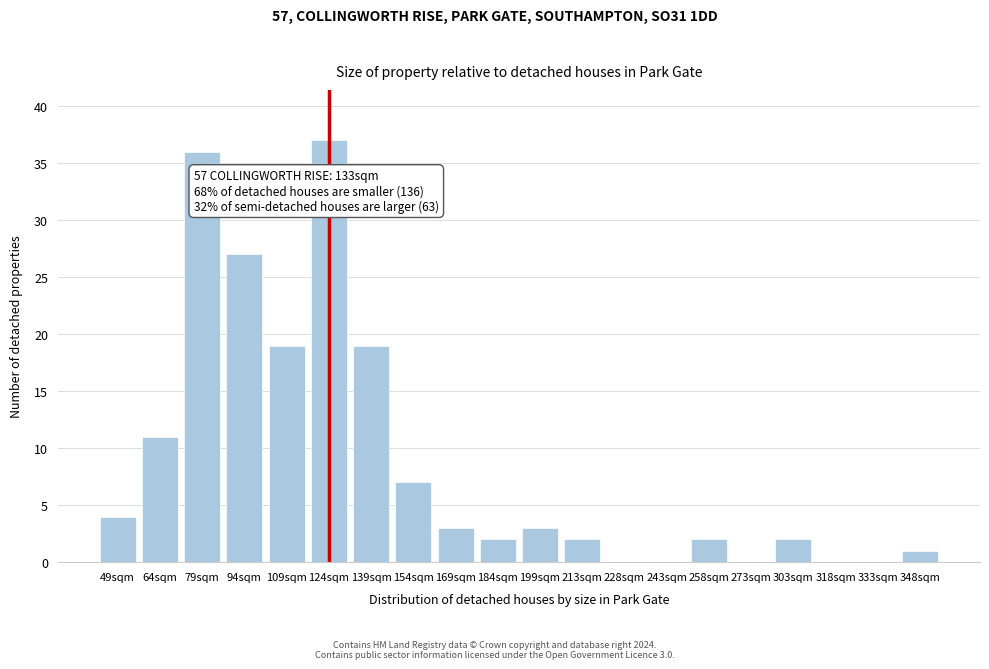

Reading right to left, transcribe all the data shown in this chart.

348sqm=1	333sqm=0	318sqm=0	303sqm=2	273sqm=0	258sqm=2	243sqm=0	228sqm=0	213sqm=2	199sqm=3	184sqm=2	169sqm=3	154sqm=7	139sqm=19	124sqm=37	109sqm=19	94sqm=27	79sqm=36	64sqm=11	49sqm=4